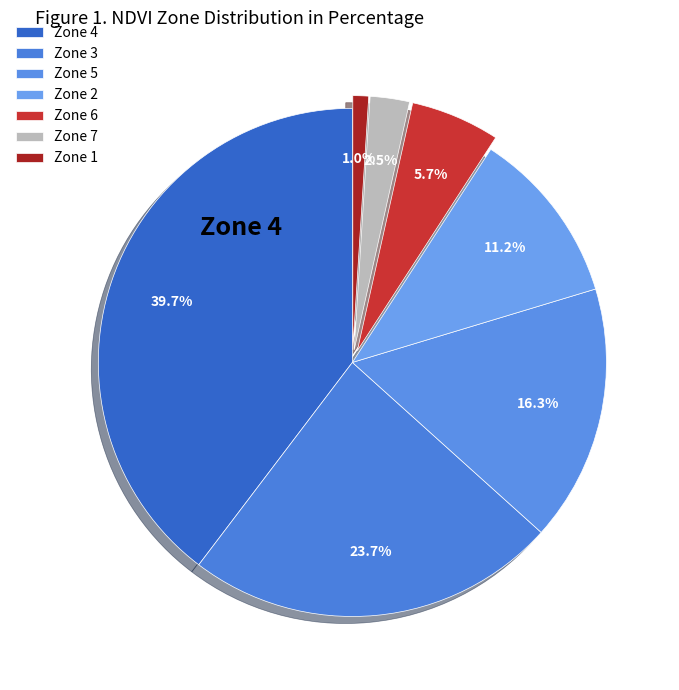

How many slices are in this pie chart?

7